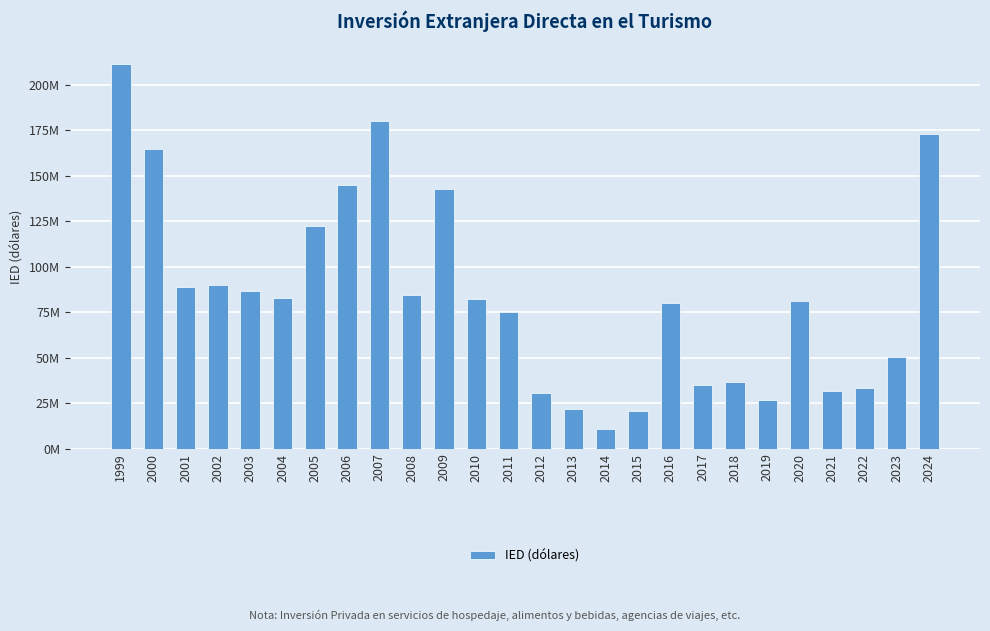

Reading right to left, what are all the values shown in this chart?

172981100	50351144	33400777	31919073	81154414	26615268	36892496	35074879	80200618	20946583	10807456	21913096	30374775	75211877	81986232	142758071	84716099	180358591	144780405	122110643	82865174	86487772	89830489	88970424	164681098	211660870